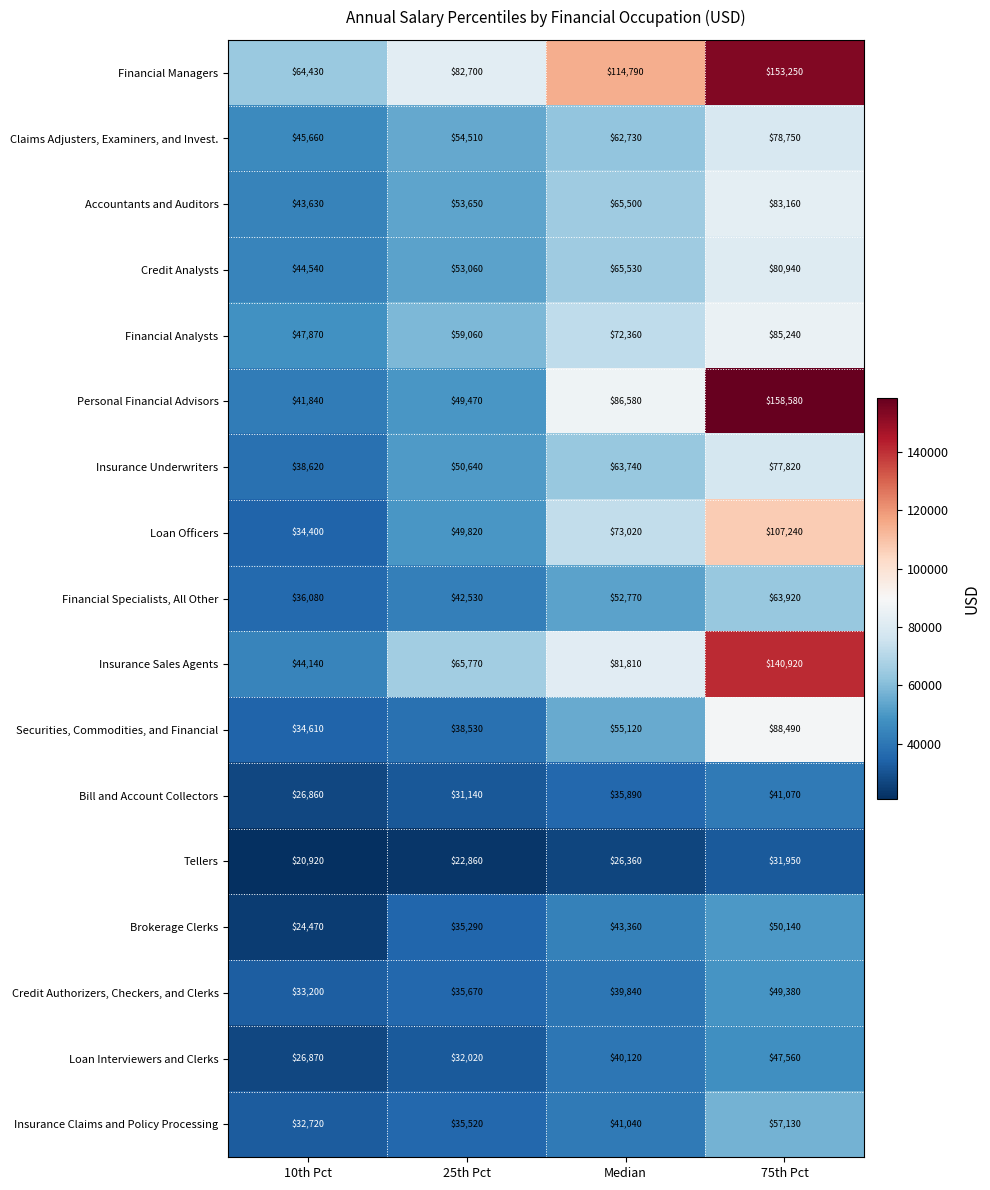

List the labels in order of Tellers value, smallest first.

10th Pct, 25th Pct, Median, 75th Pct